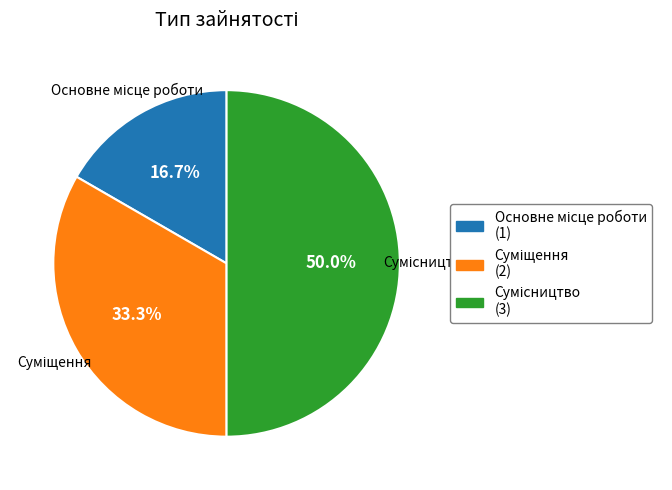

Does any single category account for the majority?

No